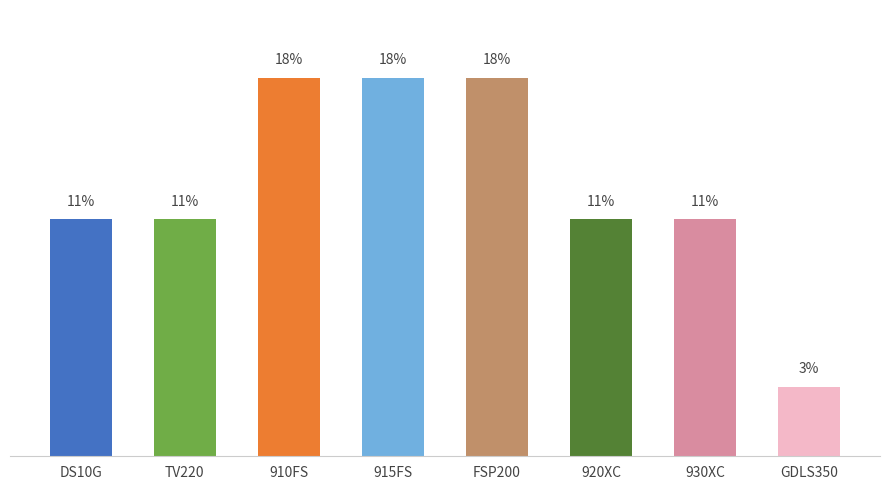

At which category does the chart reach its minimum across all series?

GDLS350